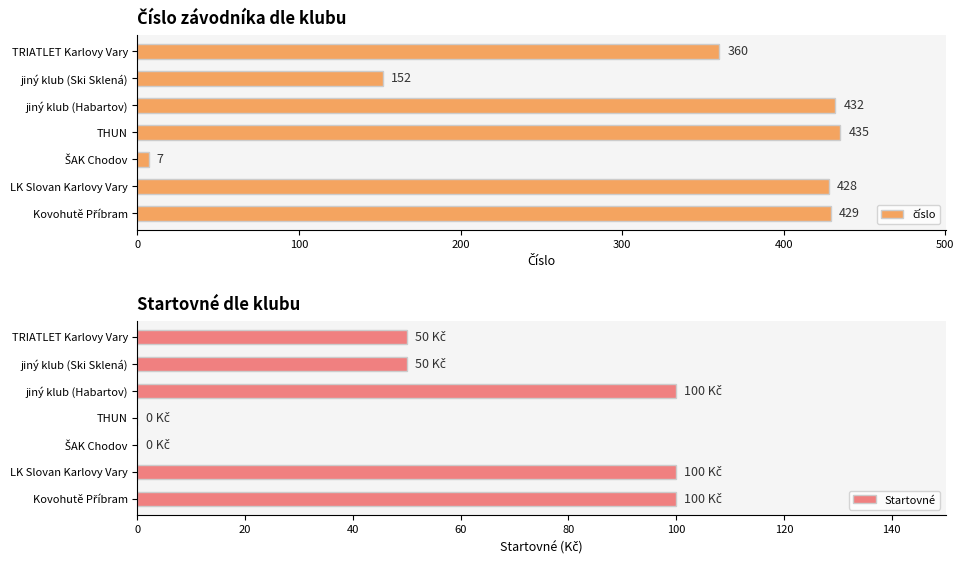

How many bars are there in each group?

2